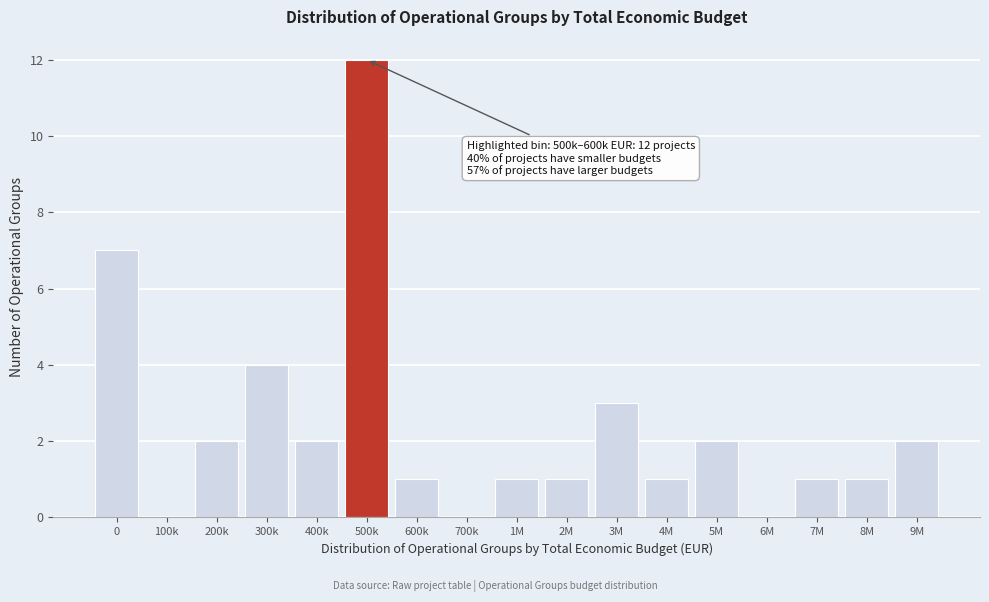

Reading left to right, list all the values displayed in this chart.

0=7	100k=0	200k=2	300k=4	400k=2	500k=12	600k=1	700k=0	1M=1	2M=1	3M=3	4M=1	5M=2	6M=0	7M=1	8M=1	9M=2